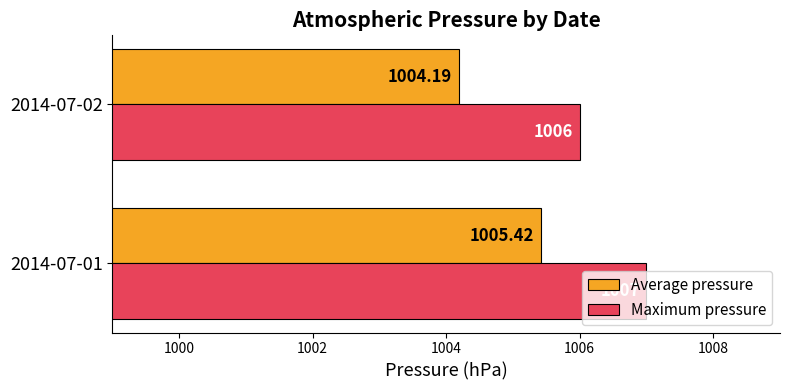

Which series changed the most between 2014-07-01 and 2014-07-02?

Average pressure